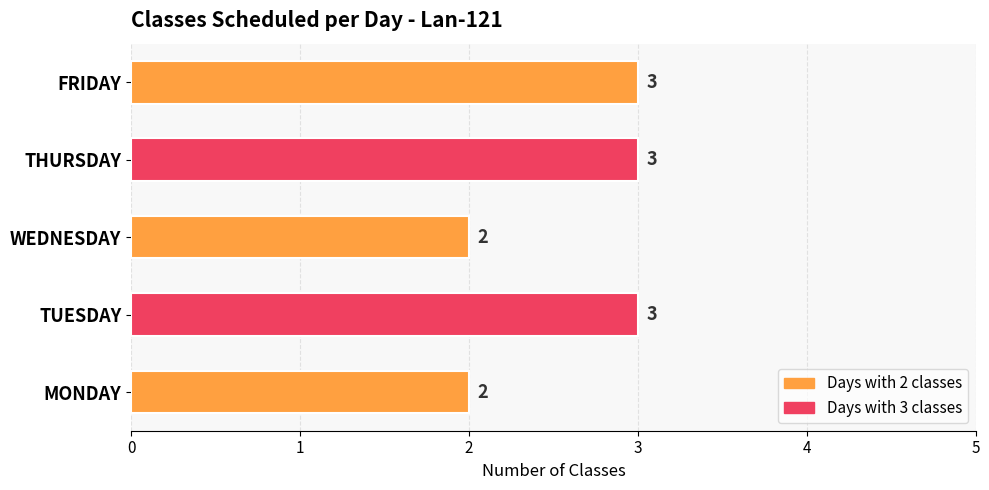

Approximately how many times larger is the value at WEDNESDAY compared to THURSDAY?

0.7